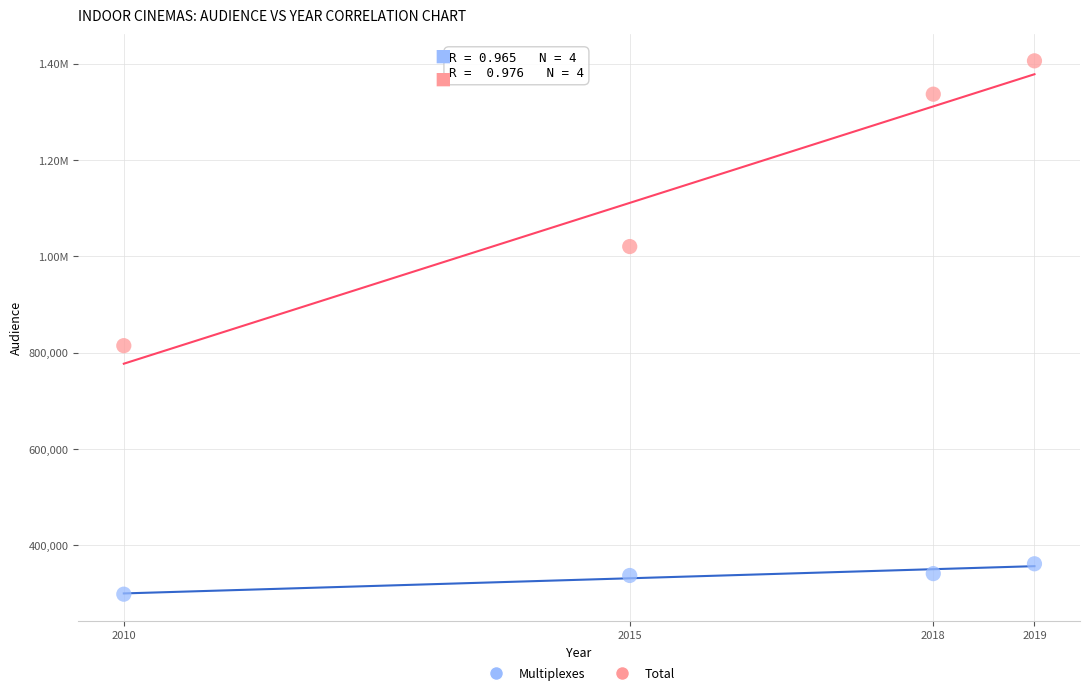

What are all the series names shown in the legend?

Multiplexes, Total